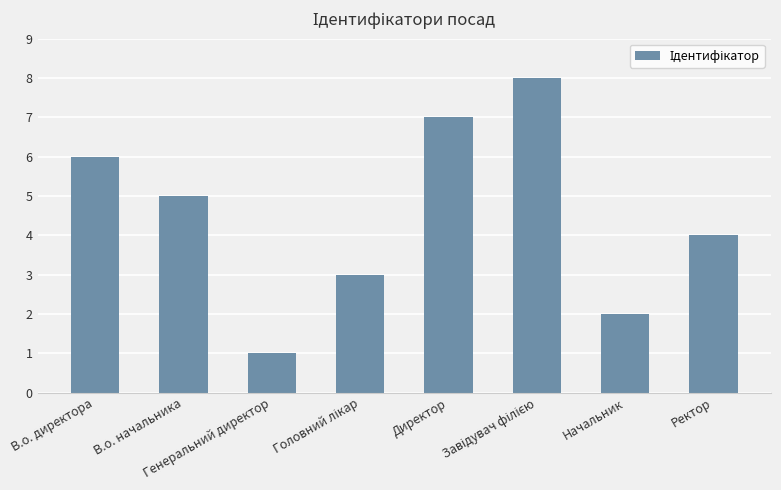

What is the maximum value shown in the chart?

8